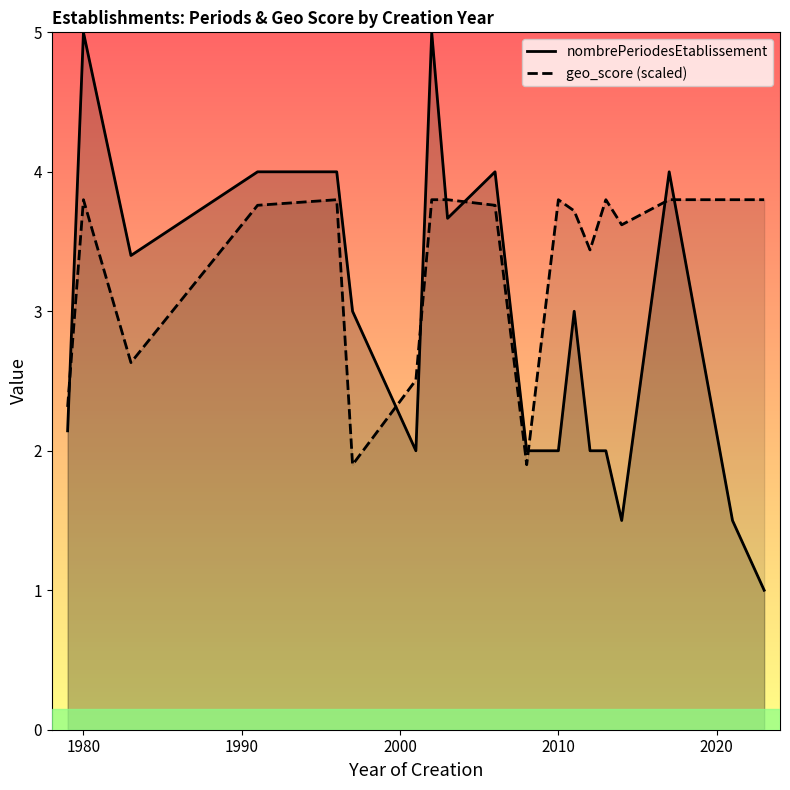

What is the value of the nombrePeriodesEtablissement point at the 1st from the left?

2.1